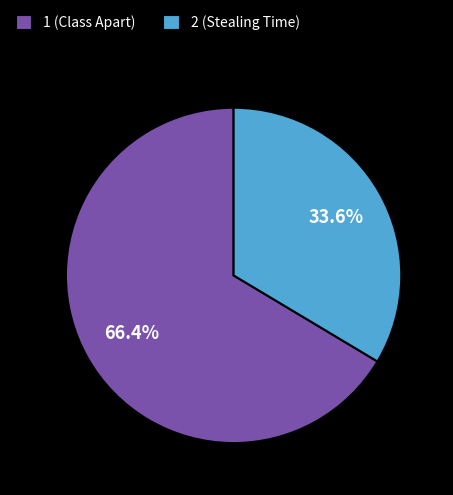

To the nearest percent, what is the combined percentage of 2 (Stealing Time) and 1 (Class Apart)?

100%